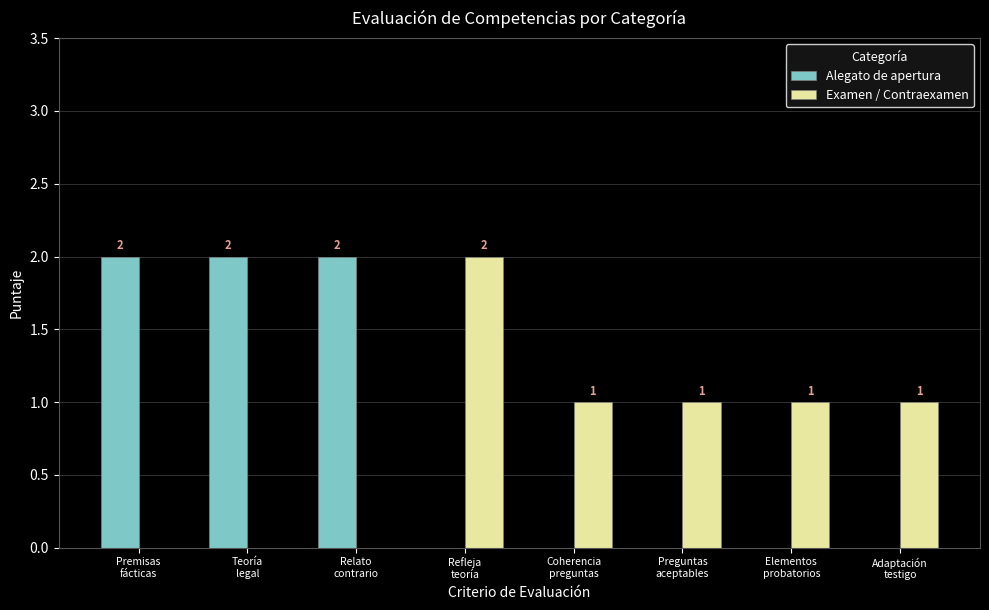

What is the sum of all Alegato de apertura values?

6